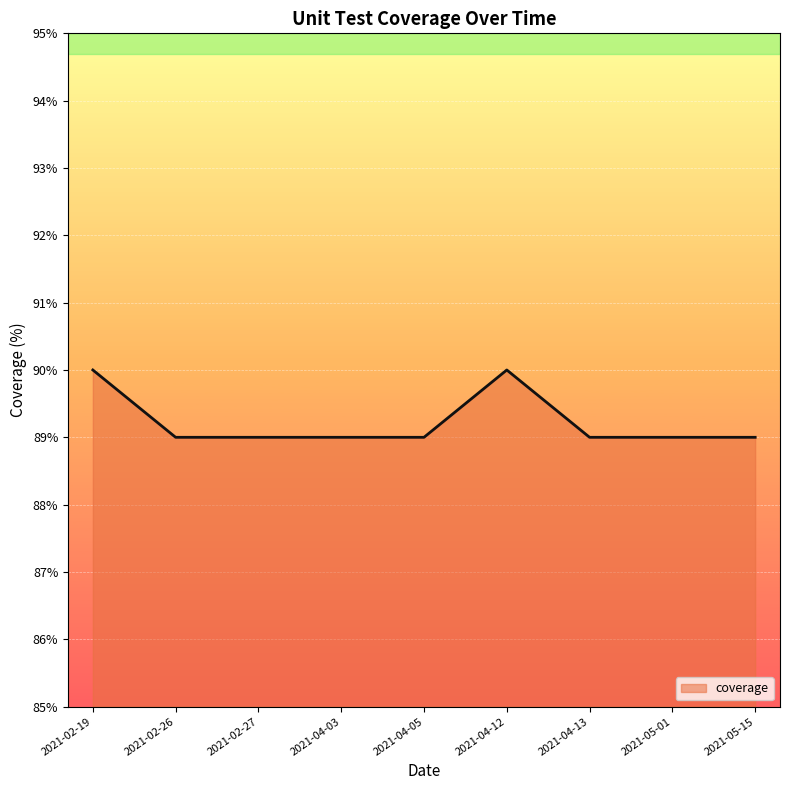

Count the values in the range 89 to 90.

9